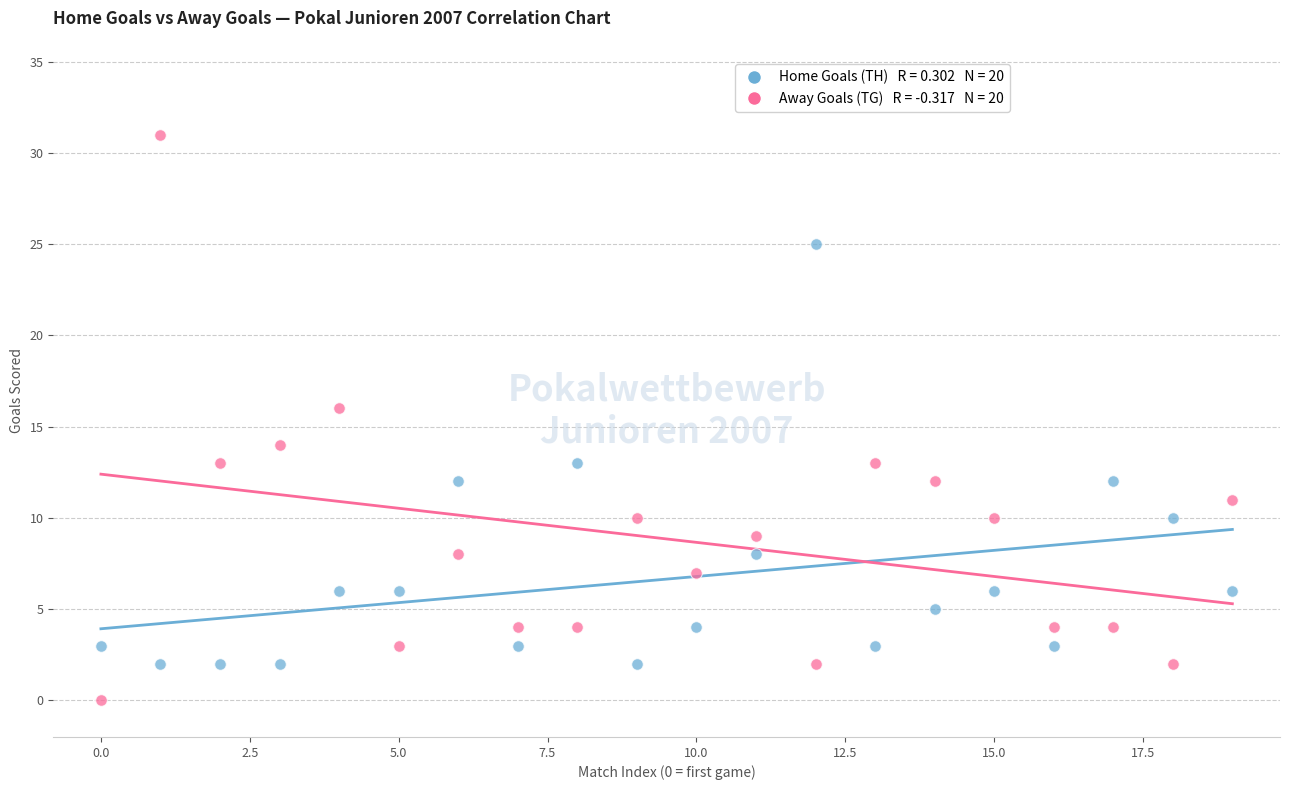

Across all data points, what is the range of Y values (max minus min)?

31